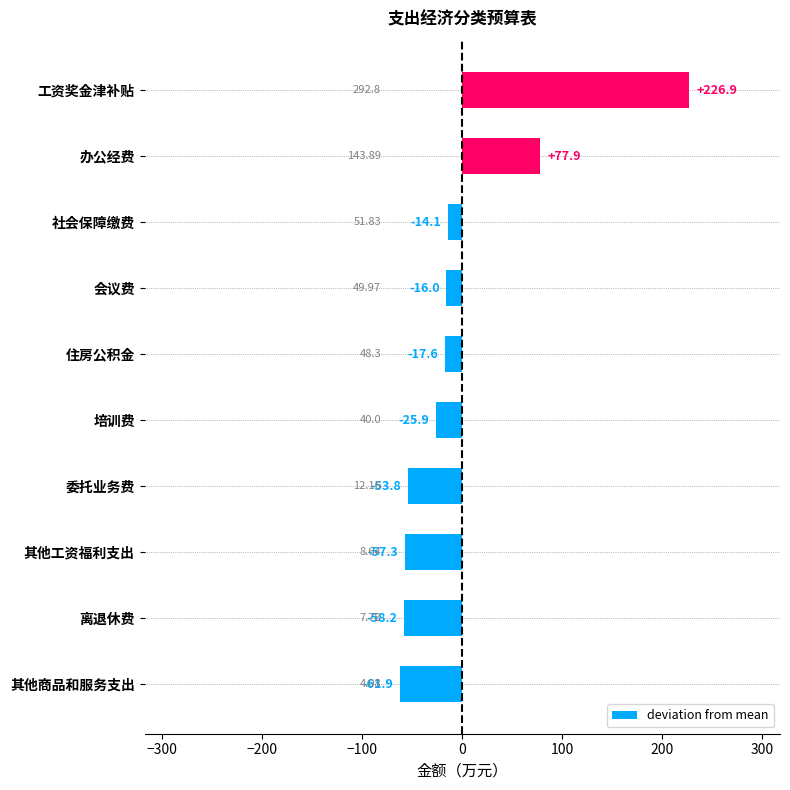

Which label corresponds to the largest value in the chart?

工资奖金津补贴